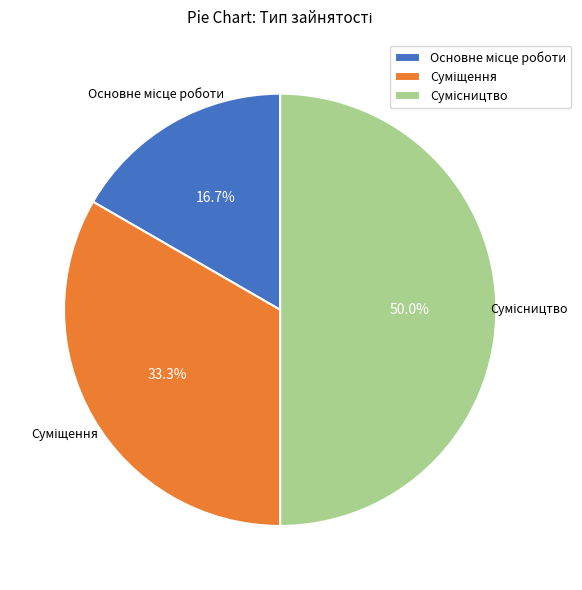

How many slices are in this pie chart?

3